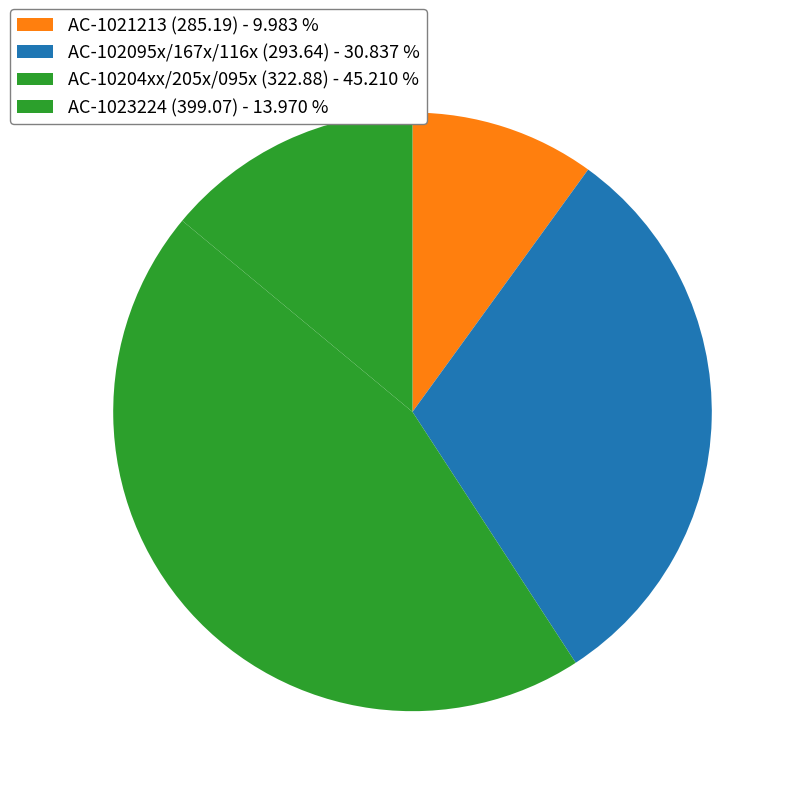

What is the smallest slice in the pie chart?

AC-1021213